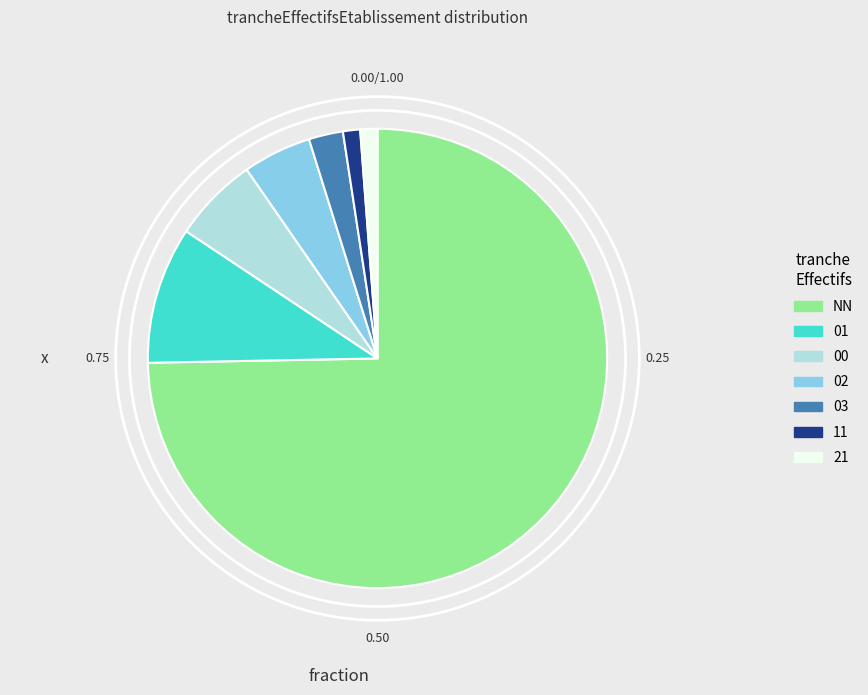

Does any single category account for the majority?

Yes